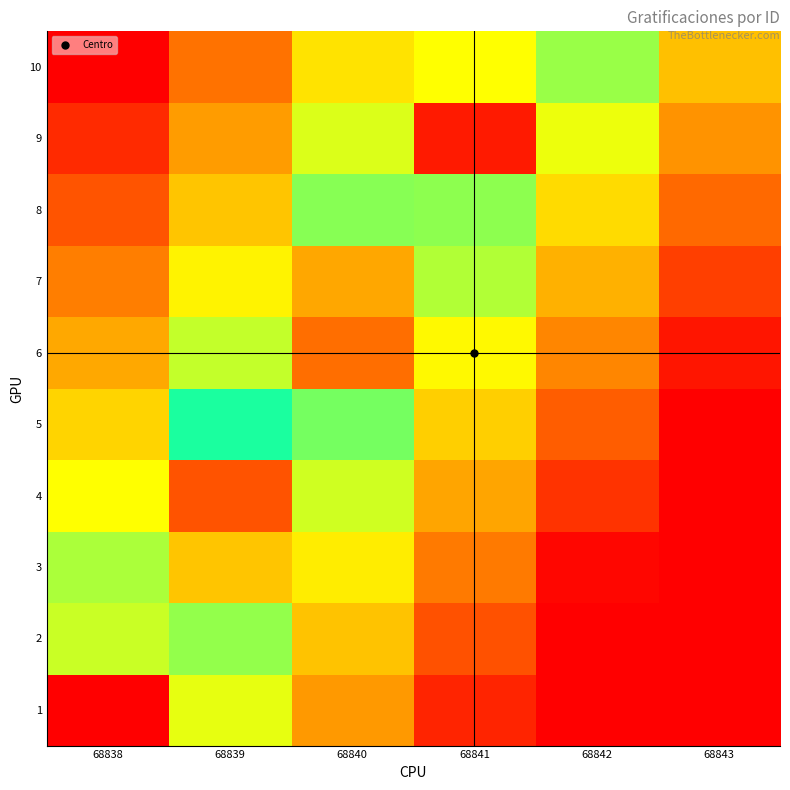

Which category has the highest value across all series?

68838